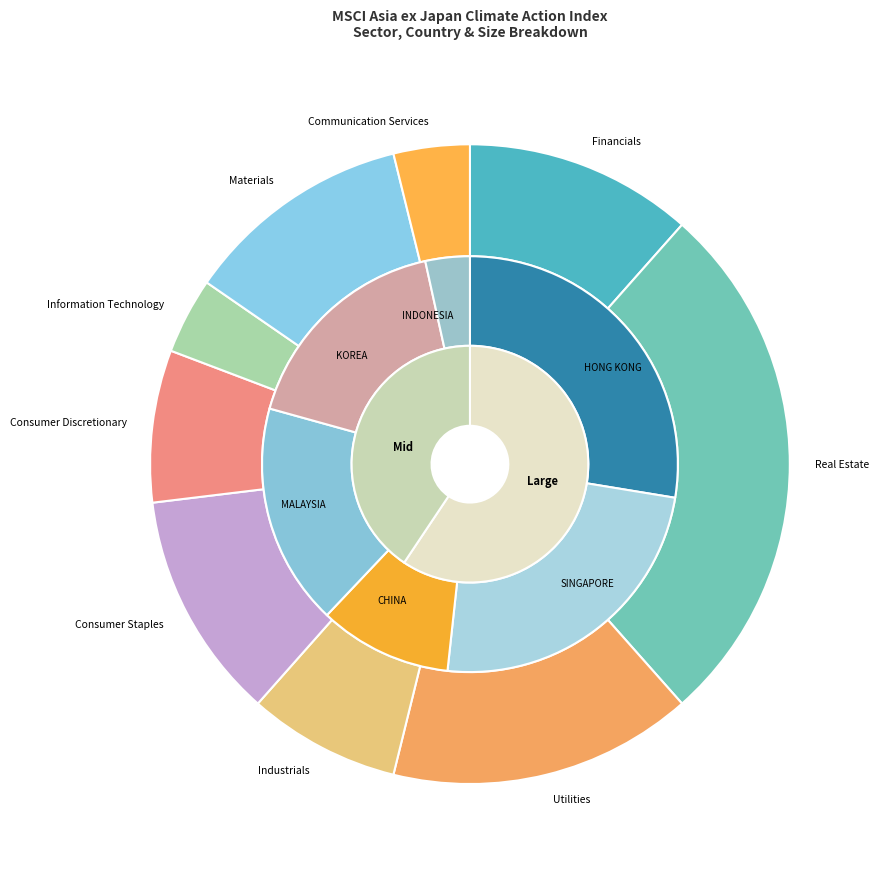

Between Communication Services and Utilities, which is larger?

Utilities